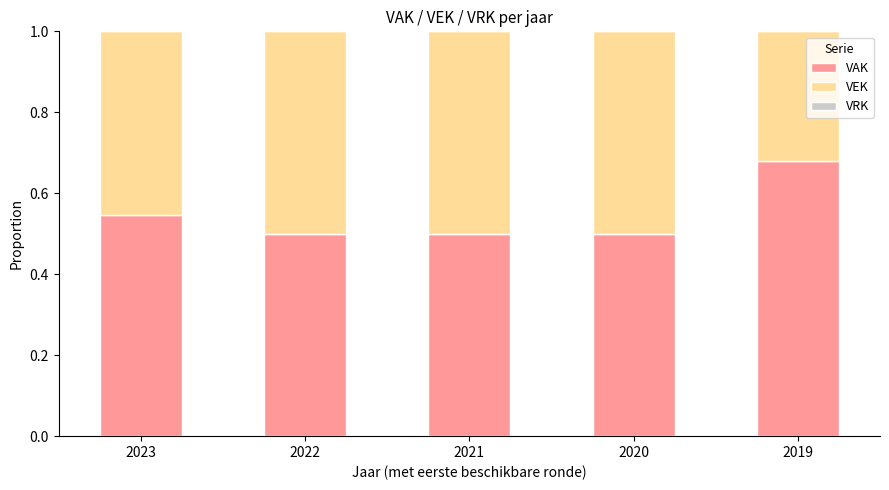

Which category has the highest value in the VAK series?

2019